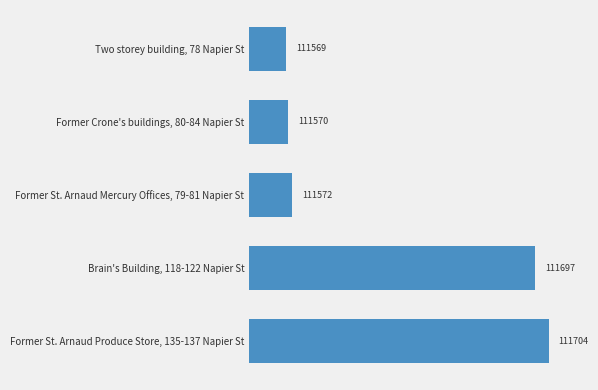

Rank the categories by value from highest to lowest.

Former St. Arnaud Produce Store, 135-137 Napier St, Brain's Building, 118-122 Napier St, Former St. Arnaud Mercury Offices, 79-81 Napier St, Former Crone's buildings, 80-84 Napier St, Two storey building, 78 Napier St